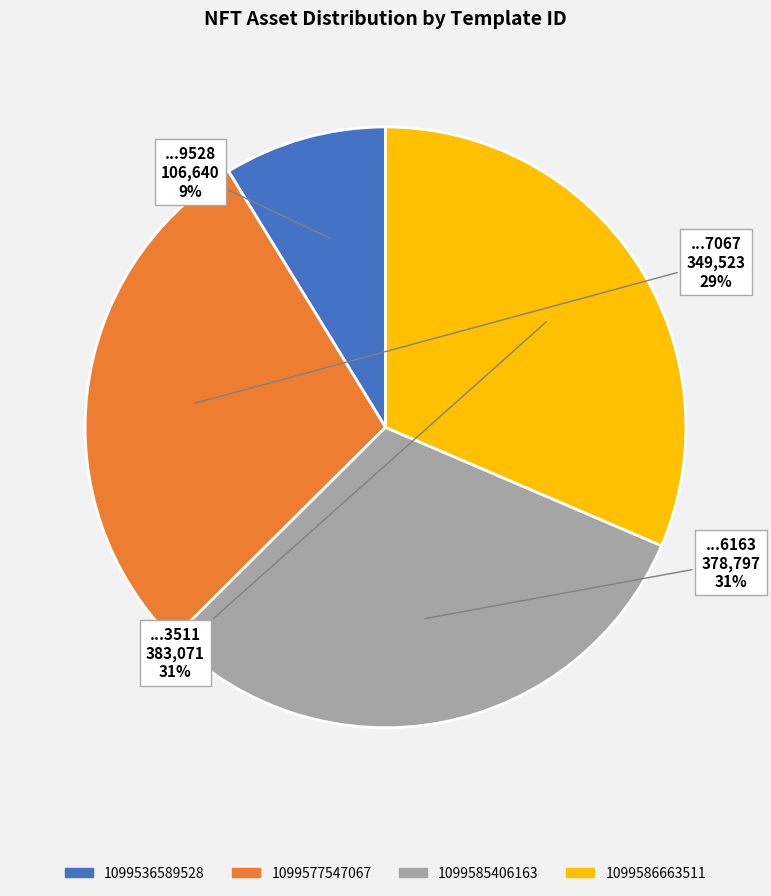

The 1099577547067 slice represents 29% of the pie. True or false?

True